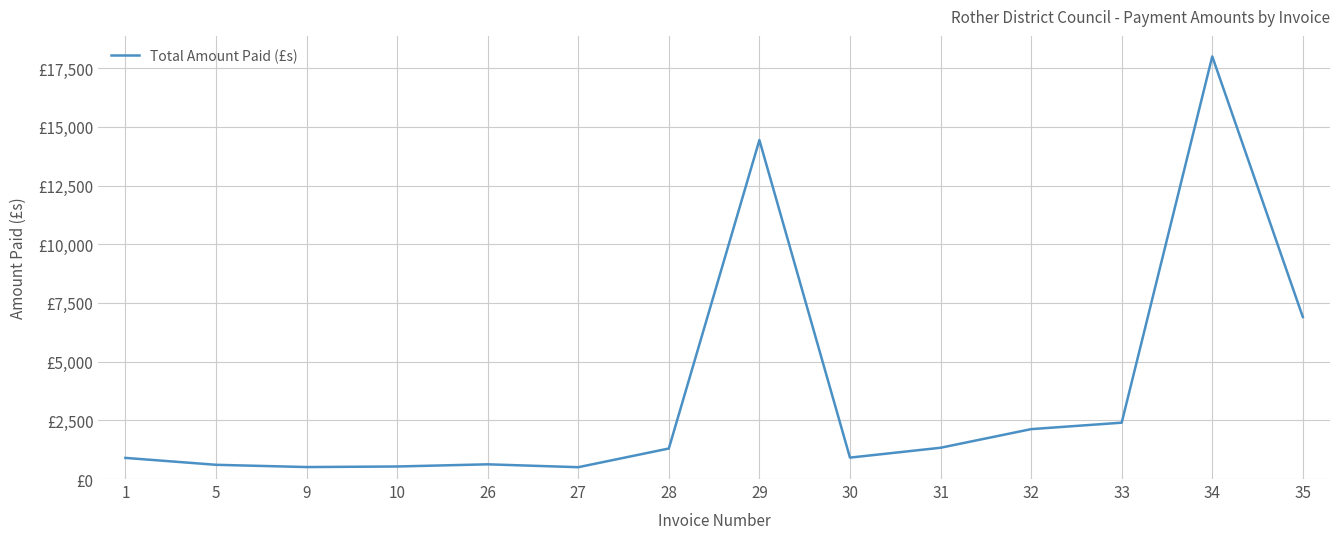

Reading left to right, transcribe all the data shown in this chart.

900.0	606.1	510.0	534.0	626.4	504.0	1300.0	14438.4	912.0	1332.0	2125.0	2400.0	18000.0	6900.0